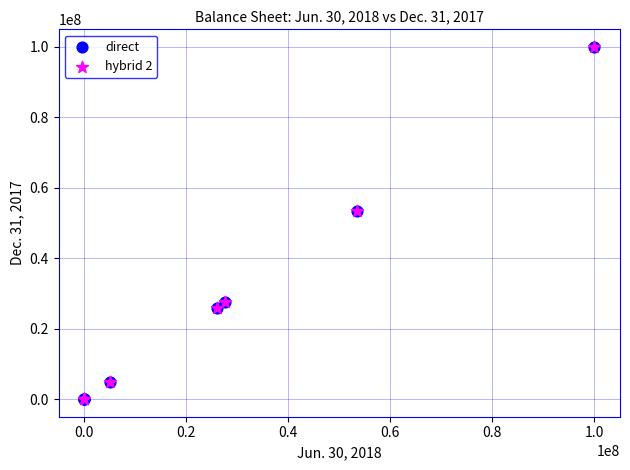

What are all the series names shown in the legend?

direct, hybrid 2